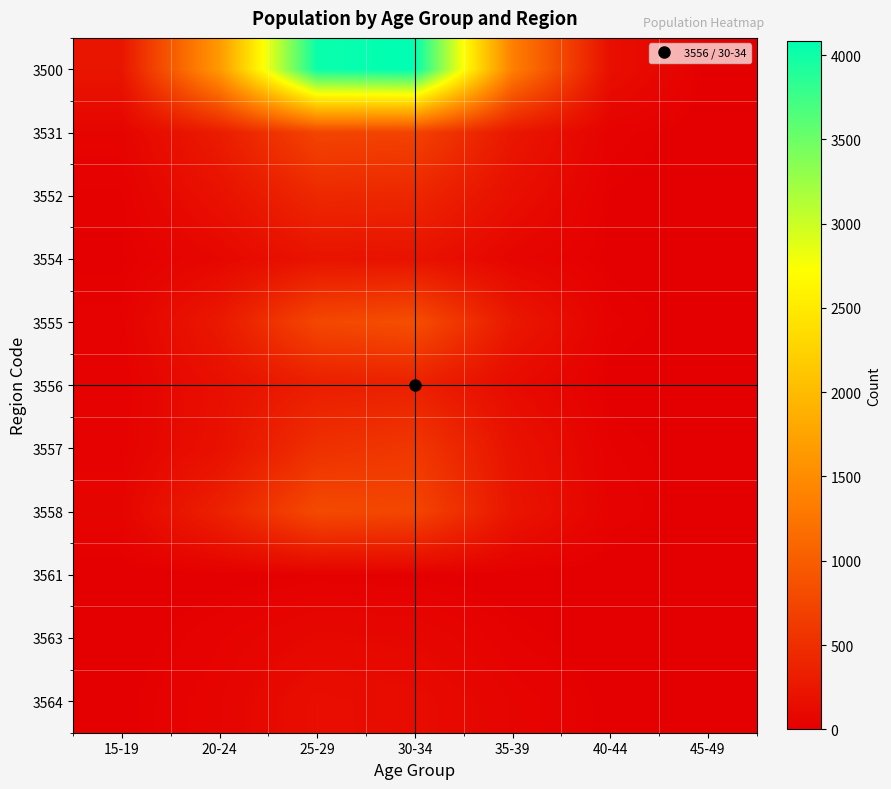

Count the number of data series in this chart.

11